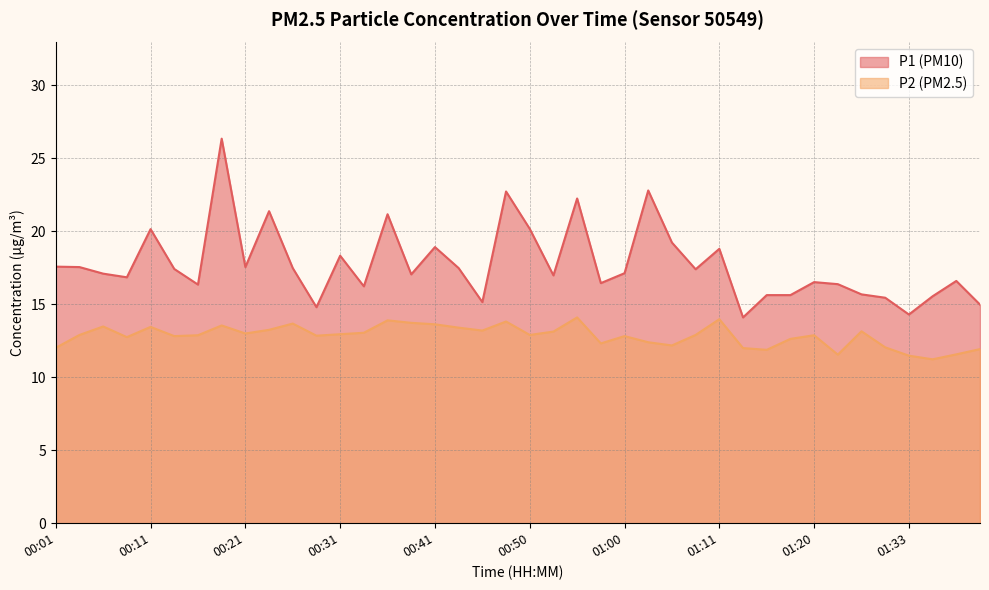

What is the difference between the maximum and minimum values in the P1 series?

12.3